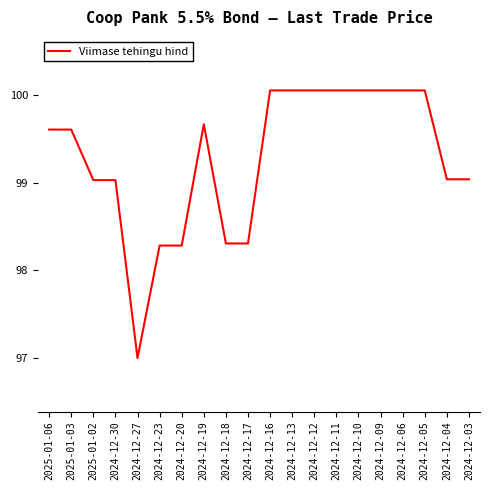

What is the smallest value displayed?

97.0